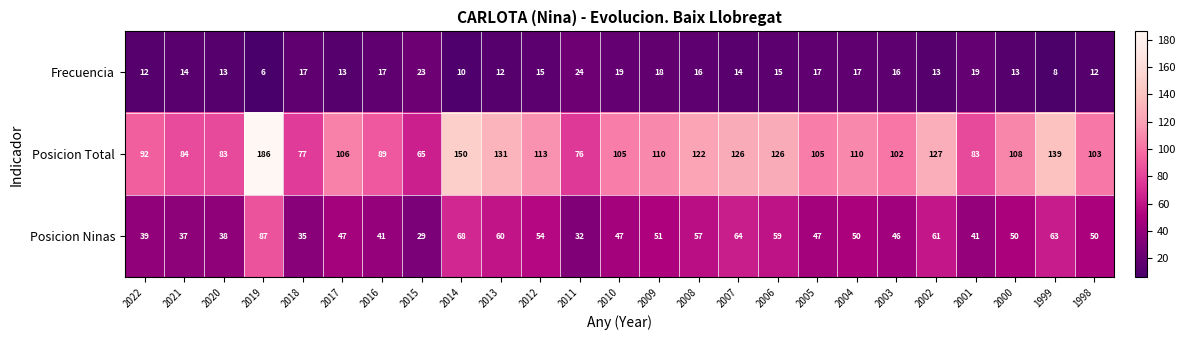

Count the number of data series in this chart.

3